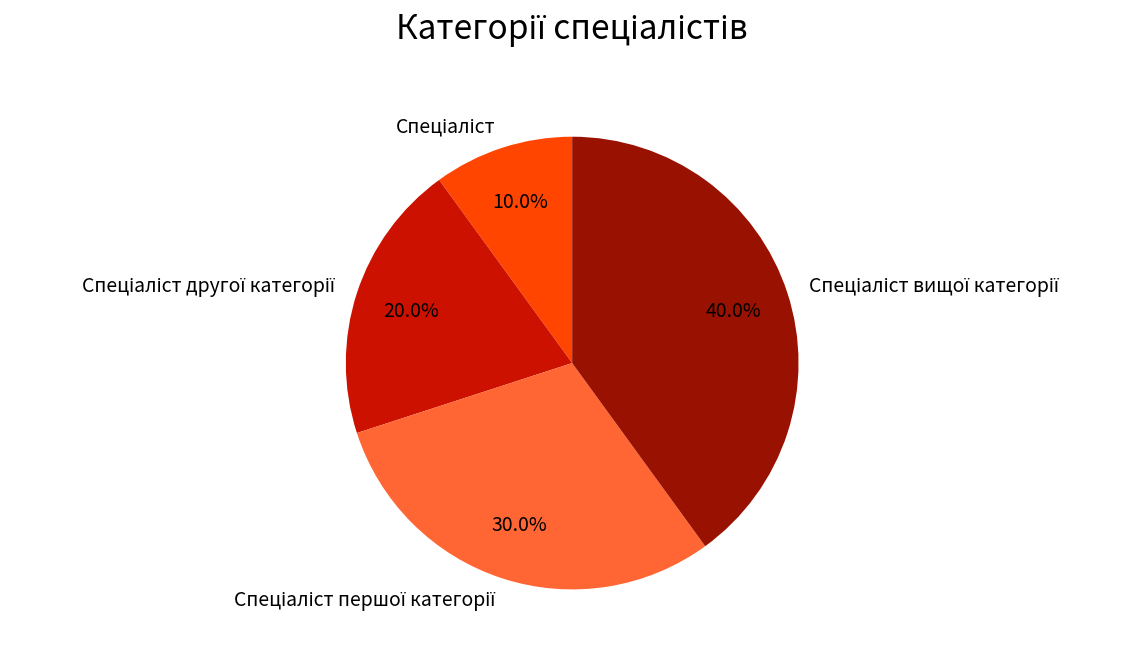

Is there any slice that represents more than half of the pie?

No